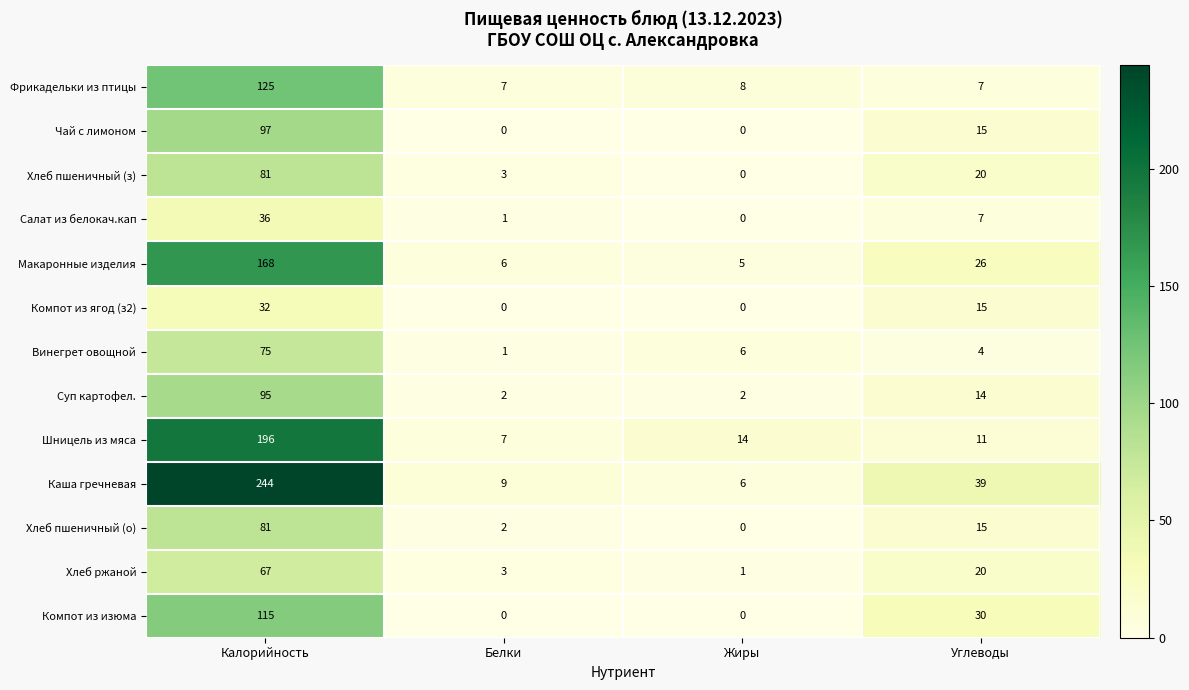

How many distinct data groups are displayed?

13